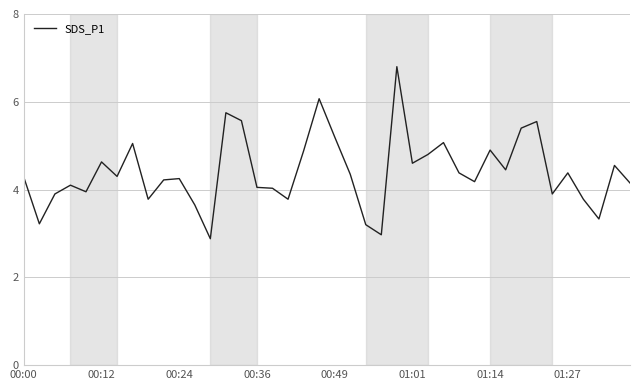

What is the smallest value displayed?

2.9